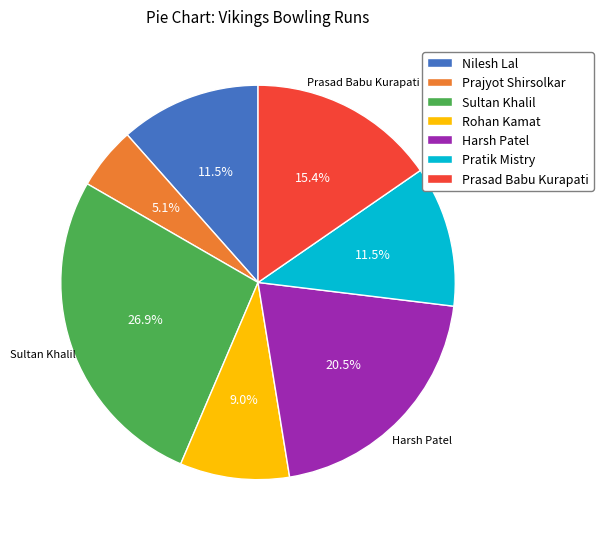

Which category has the biggest portion of the pie?

Sultan Khalil